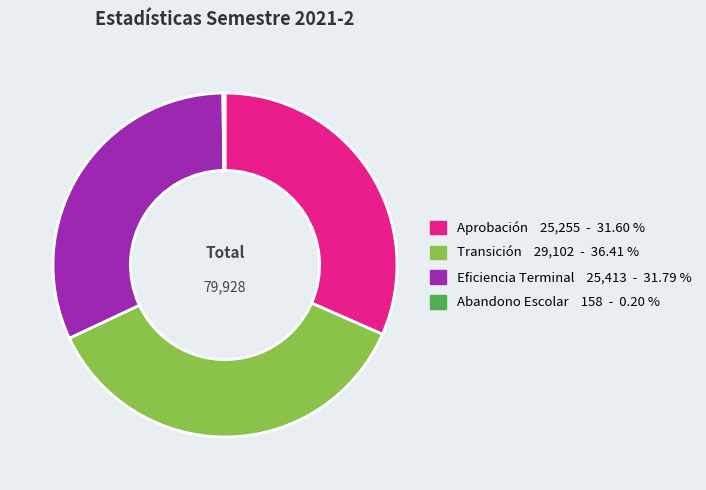

Is there a majority slice in this chart?

No